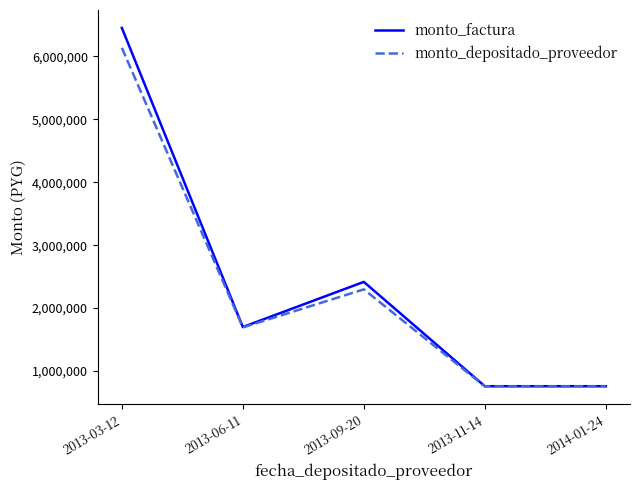

Where does the monto_factura series first go above 1700000?

2013-03-12